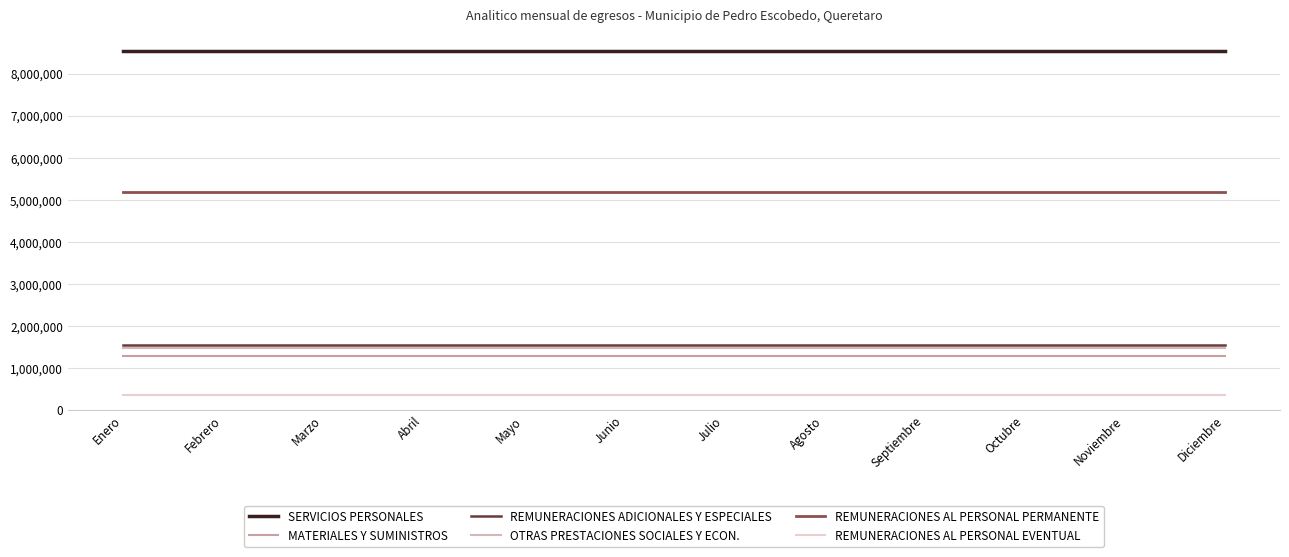

Does the chart display data point markers on the line(s)?

No